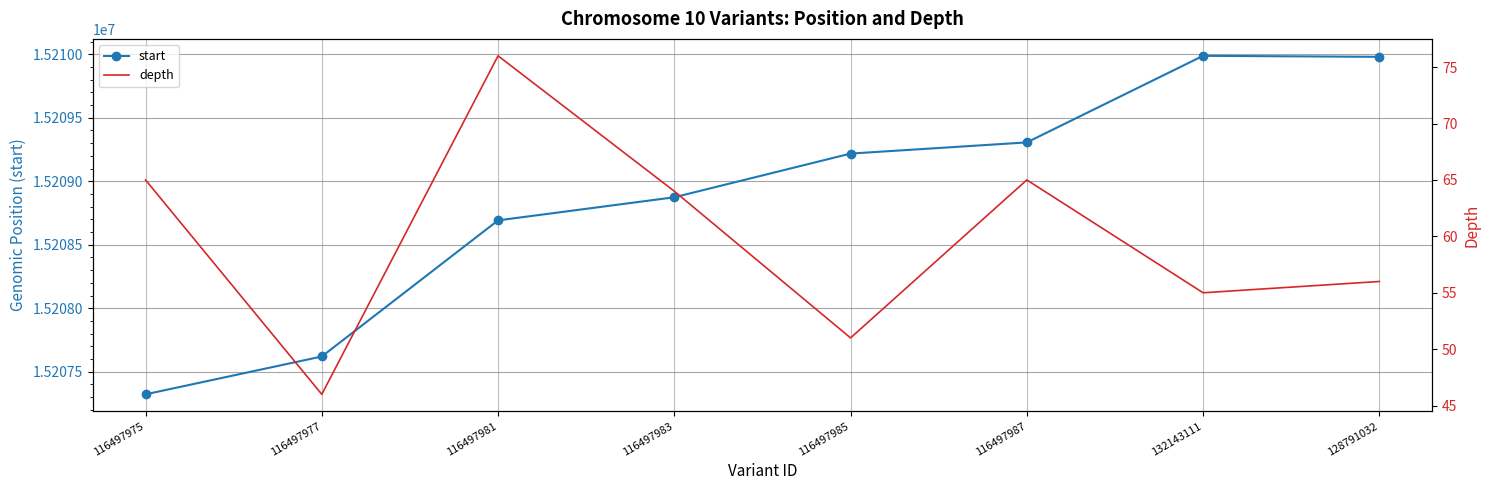

Which series has the largest range (max minus min)?

start